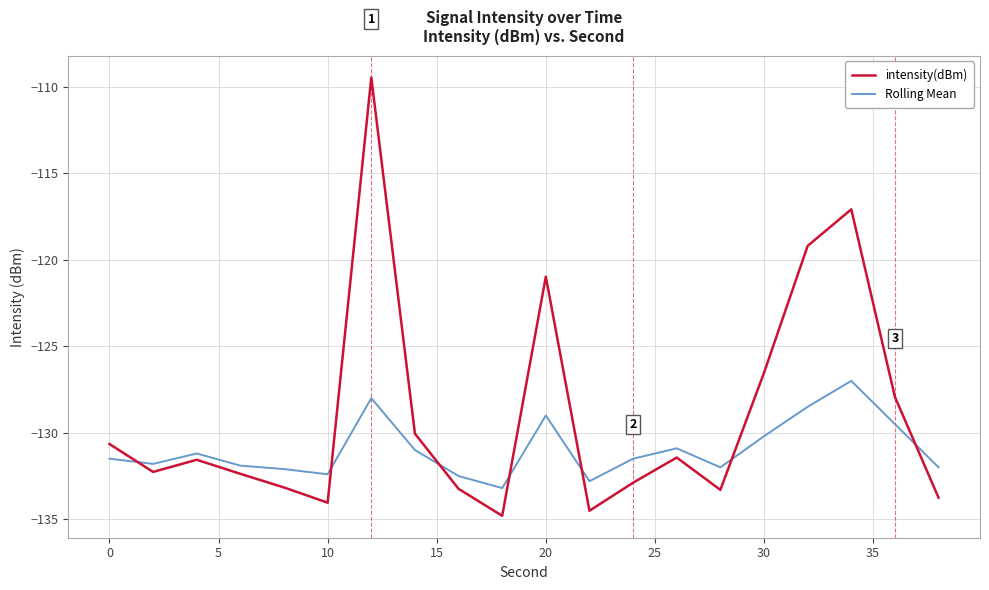

After their last crossing, which series has the higher values: Rolling Mean or intensity(dBm)?

Rolling Mean